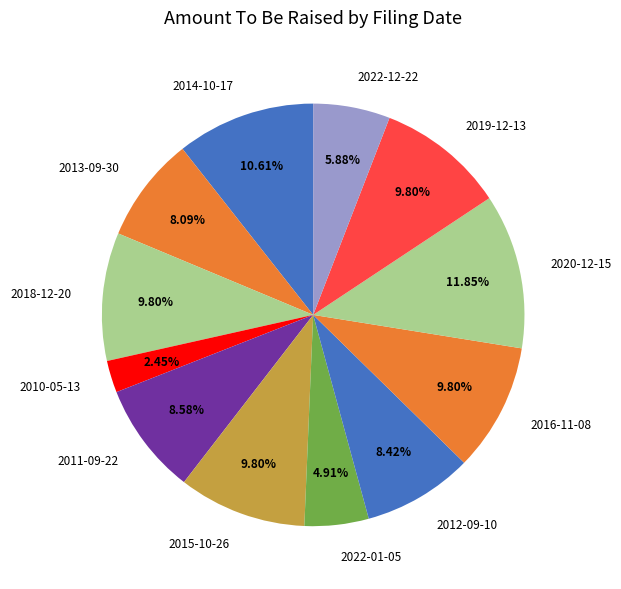

To the nearest percent, what is the difference between the largest and smallest slice percentages?

9%